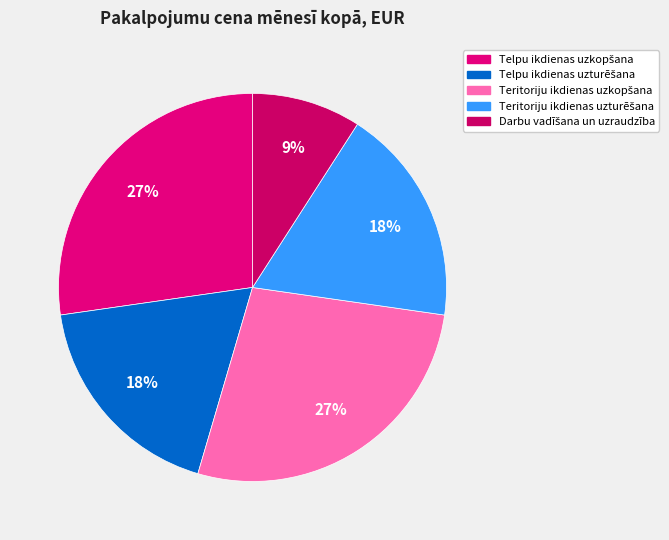

To the nearest percent, what is the average slice percentage?

20%